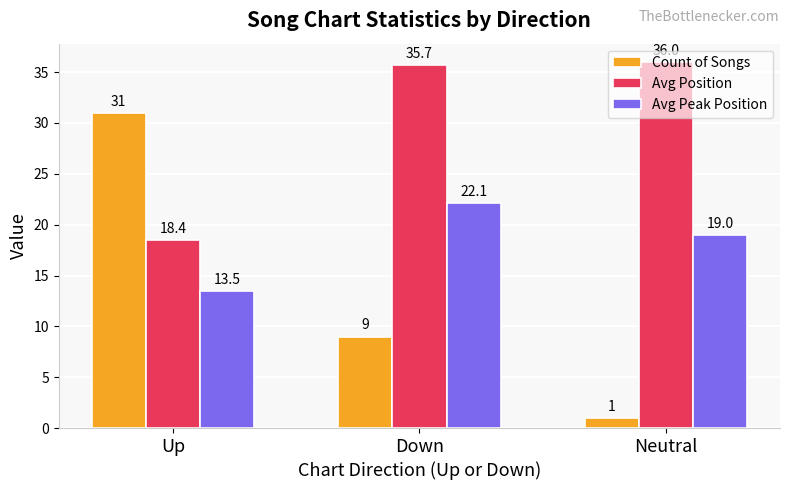

What are all the series names shown in the legend?

Count of Songs, Avg Position, Avg Peak Position